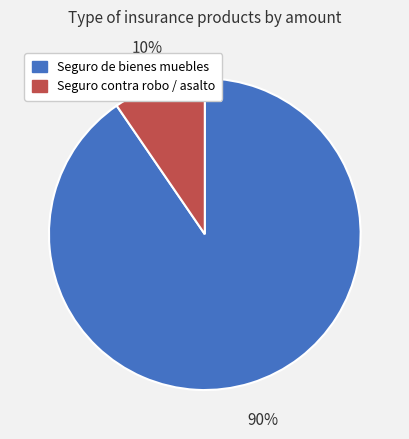

To the nearest percent, what percentage of the pie is Seguro de bienes muebles?

90%